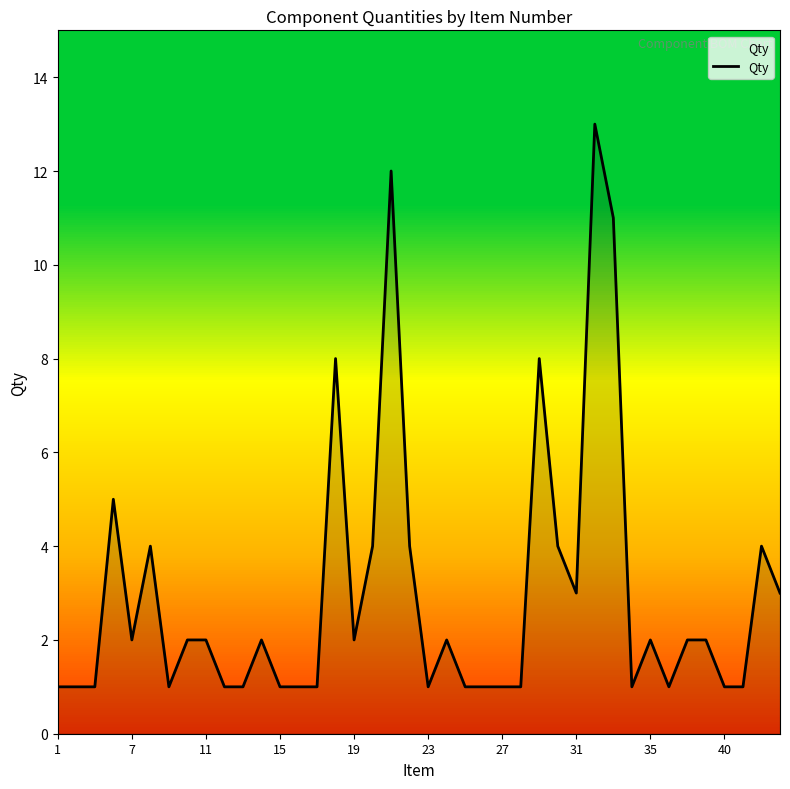

True or false: the data has more than 2 interior local peaks.

True